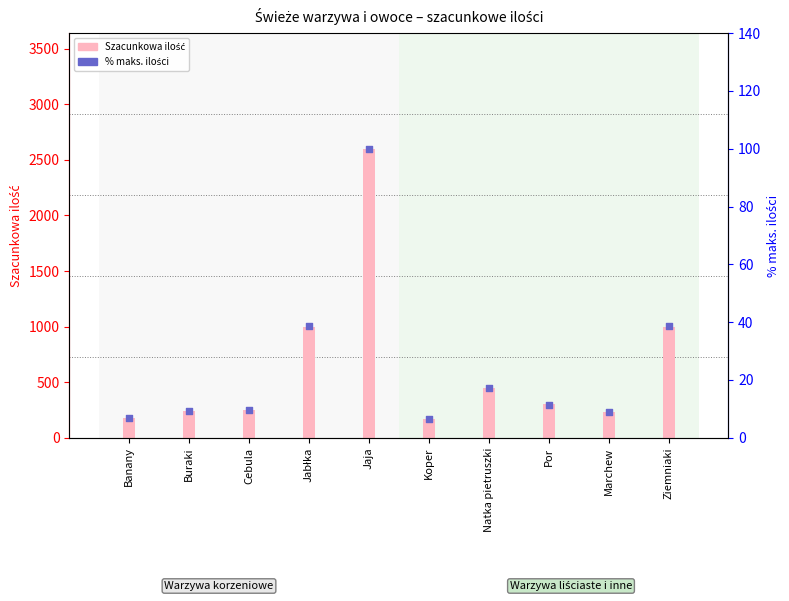

At which category is the sum across all series the highest?

Jaja